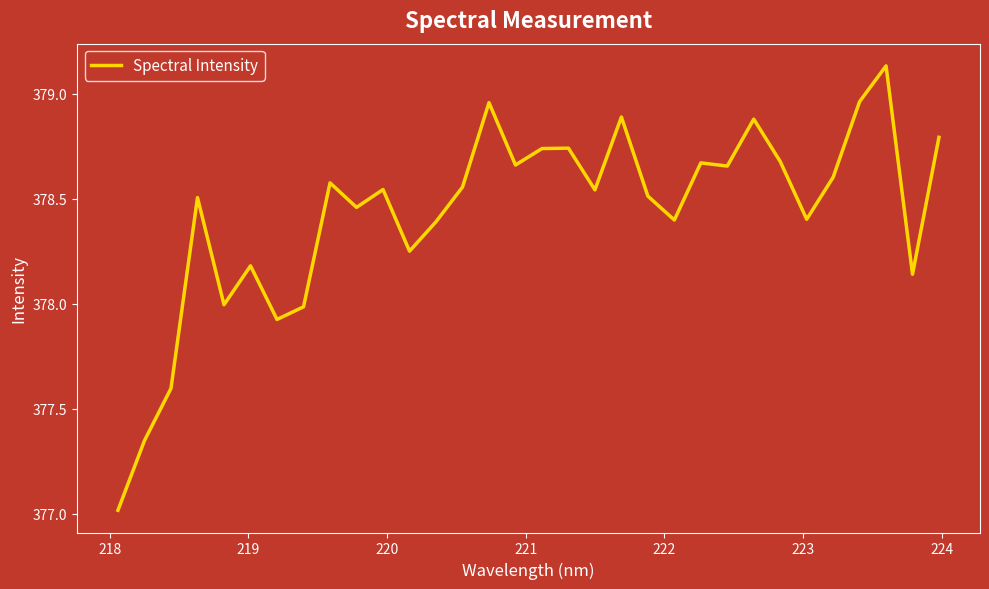

What is the smallest value displayed?

377.0